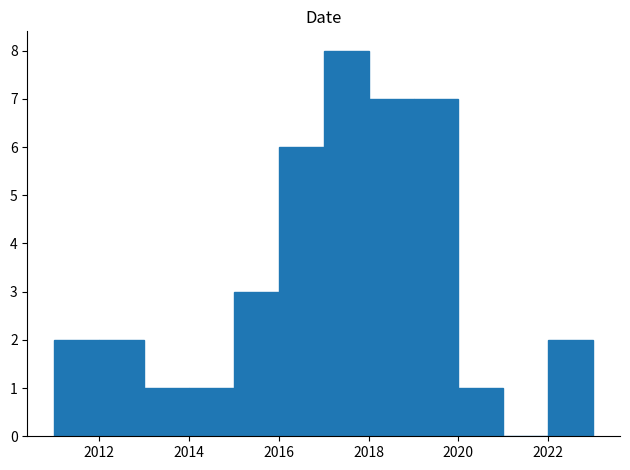

Over which range of the x-axis is the bar tallest?

2017 to 2018